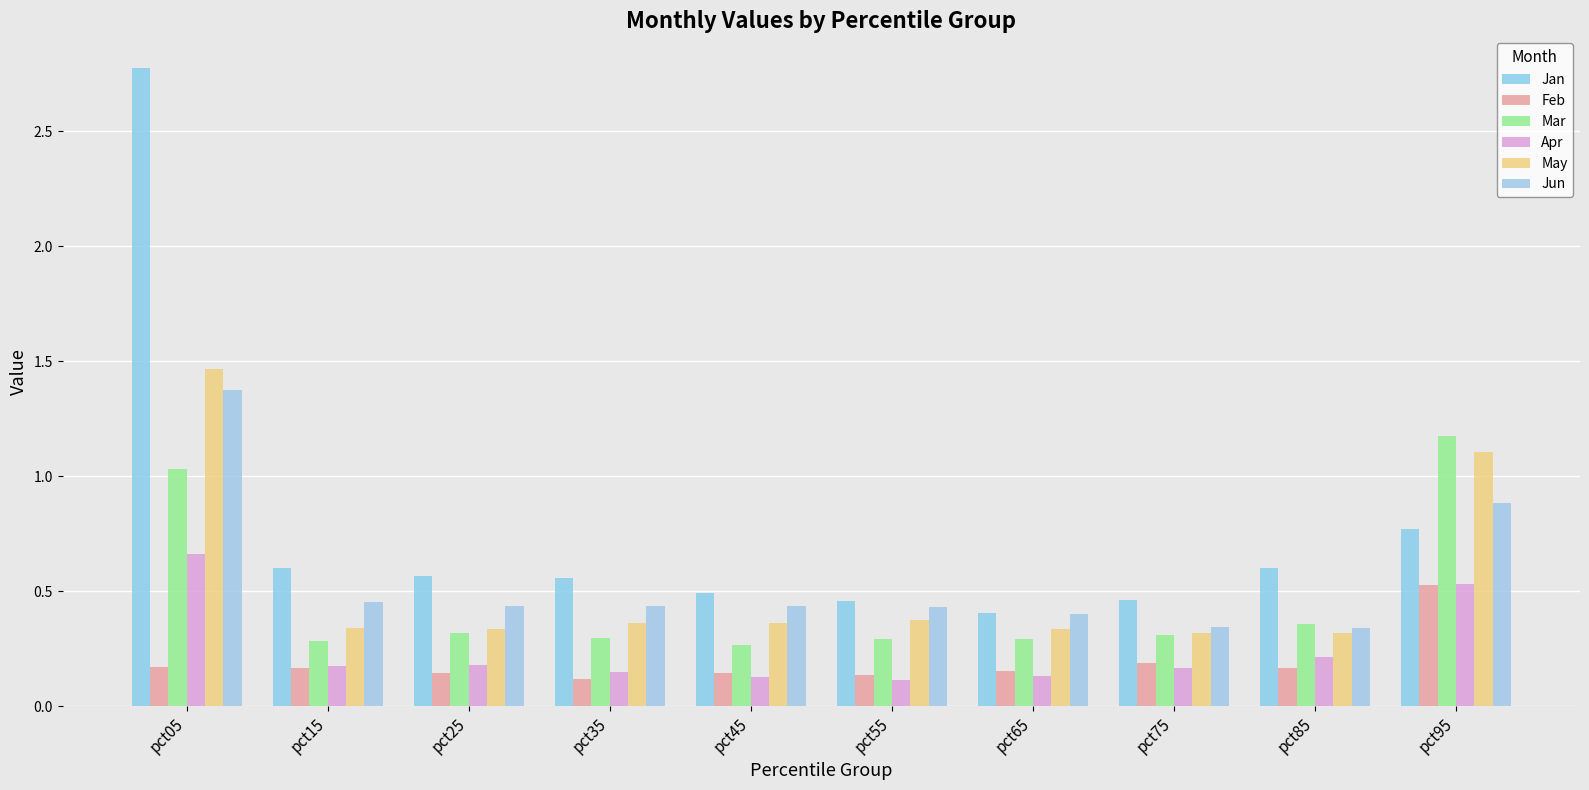

The May series shows 0.4 at pct45. True or false?

True